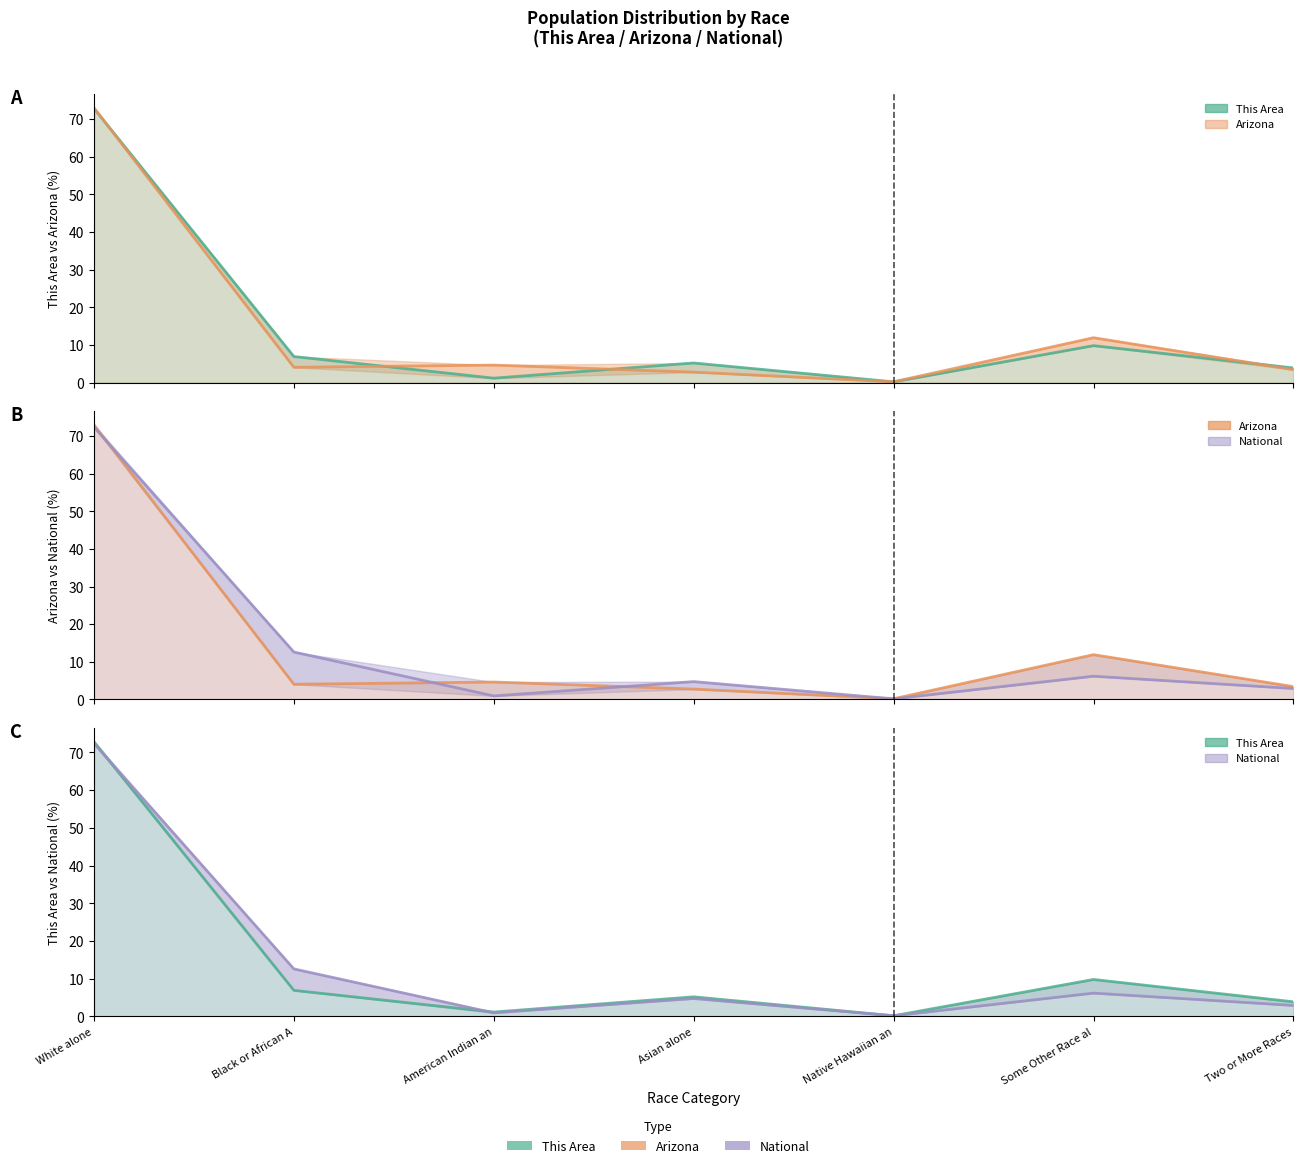

Reading left to right, transcribe all the data shown in this chart.

This Area line: White alone=72.9	Black or African A=6.9	American Indian an=1.2	Asian alone=5.2	Native Hawaiian an=0.2	Some Other Race al=9.8	Two or More Races=3.9
Arizona line: White alone=73.0	Black or African A=4.1	American Indian an=4.6	Asian alone=2.8	Native Hawaiian an=0.2	Some Other Race al=11.9	Two or More Races=3.4
National line: White alone=72.4	Black or African A=12.6	American Indian an=0.9	Asian alone=4.8	Native Hawaiian an=0.2	Some Other Race al=6.2	Two or More Races=2.9